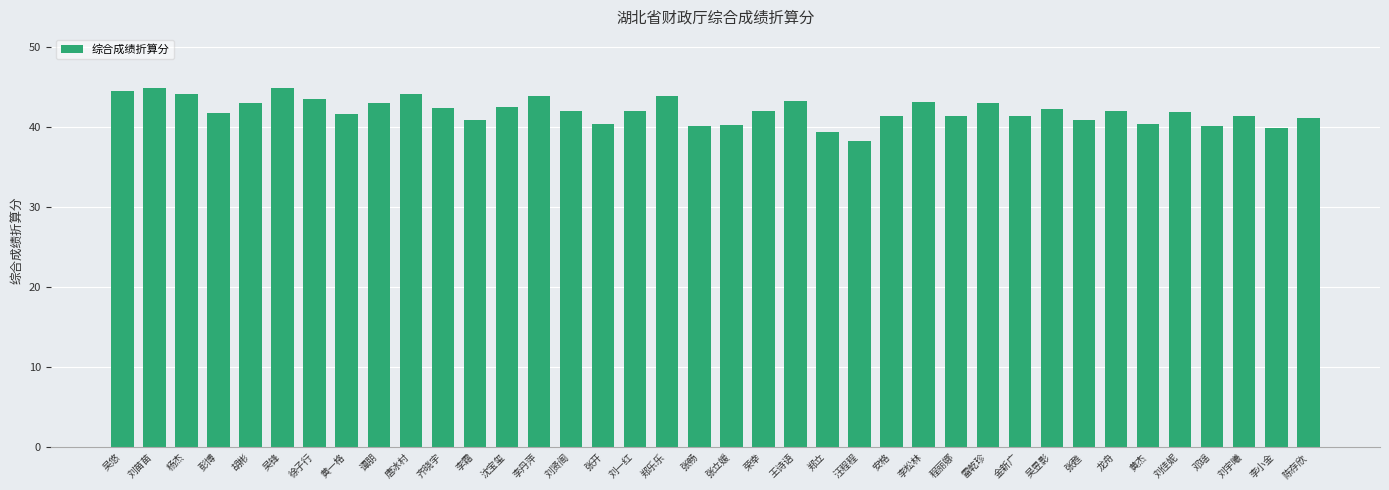

What is the approximate value at 齐晓宇?

42.5